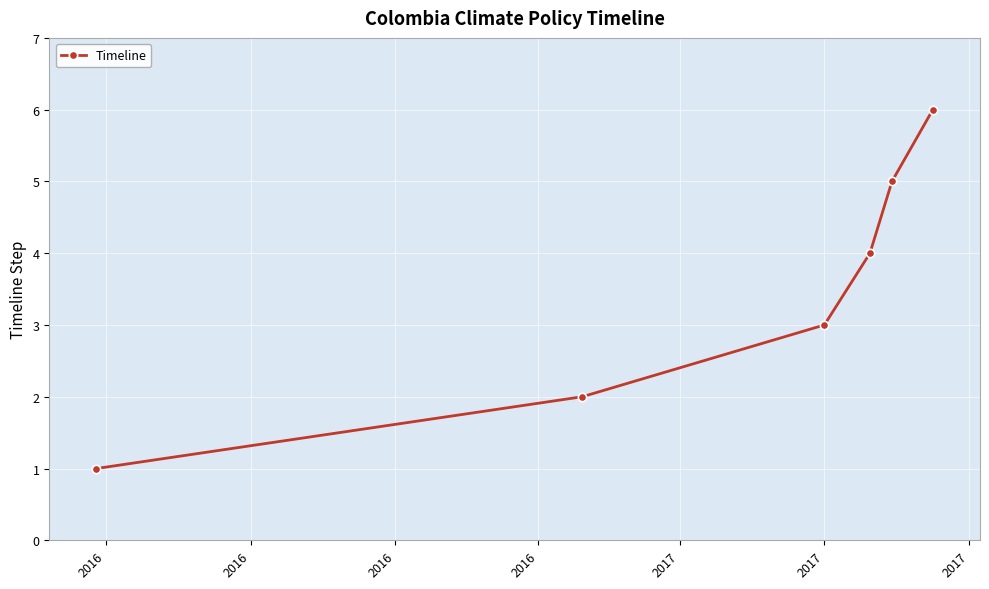

Is this an area chart (filled region under the line)?

No